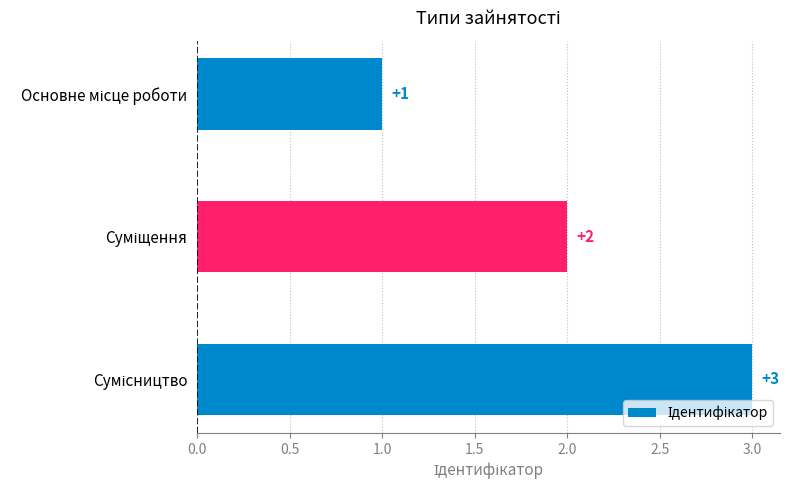

How many values are between 1 and 3?

3